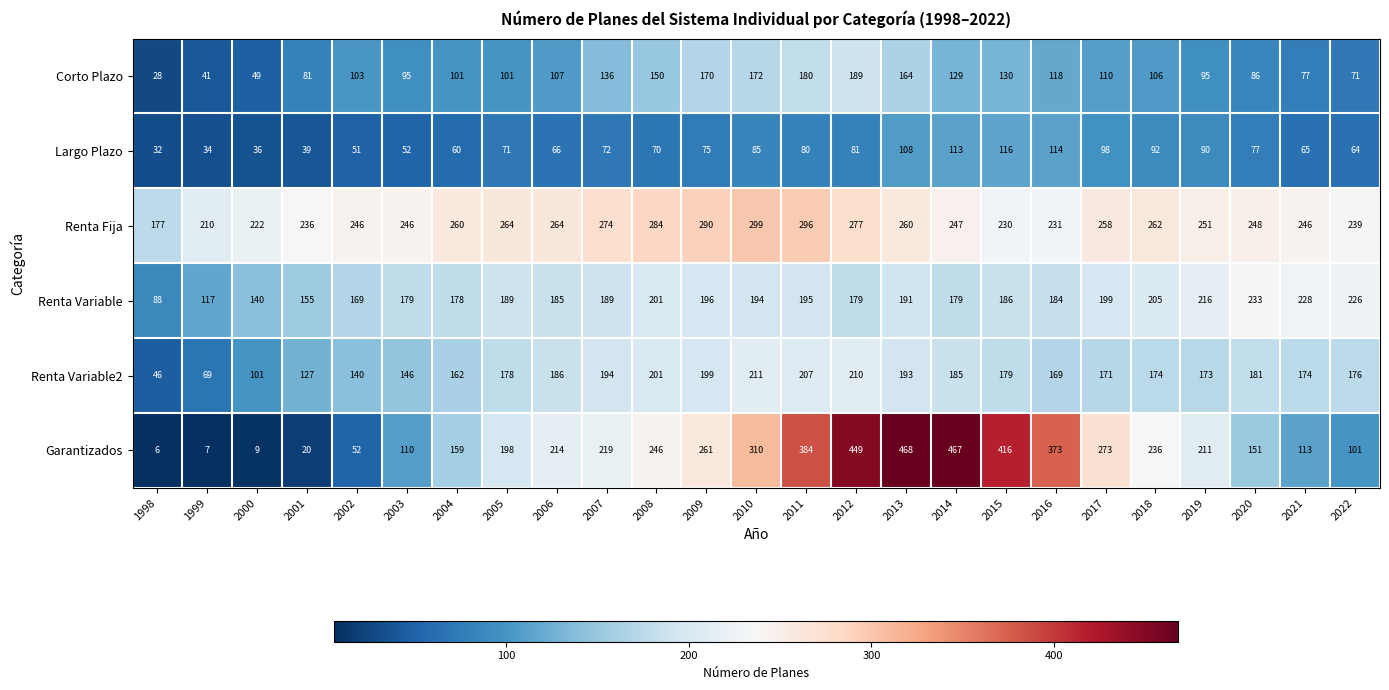

How many categories are shown in the chart?

25